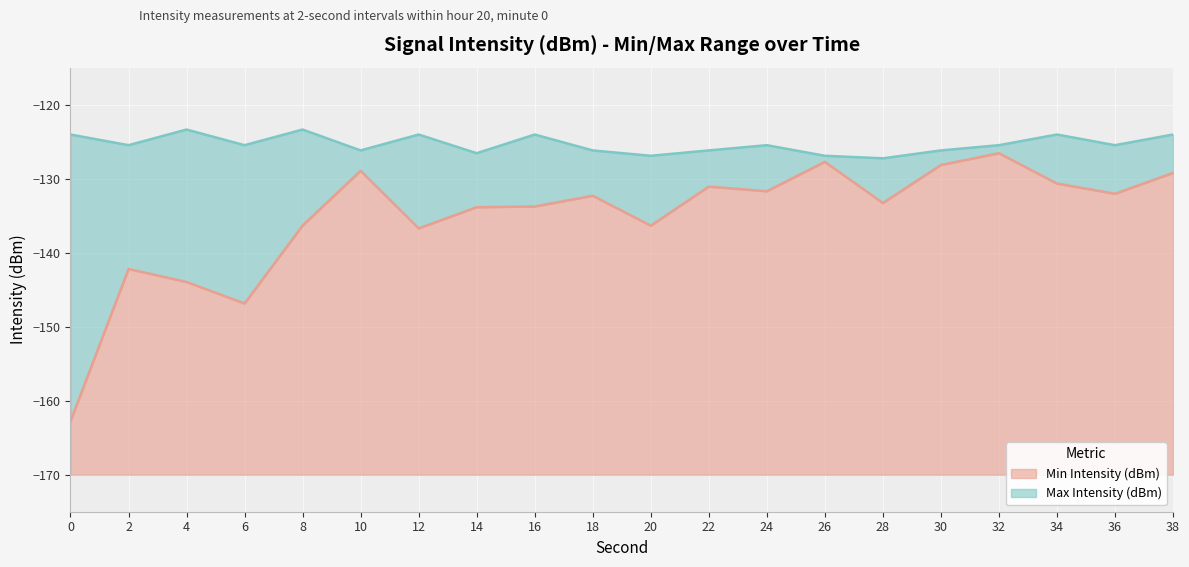

Is it true that Max Intensity (dBm) equals -126.2 at 22?

True